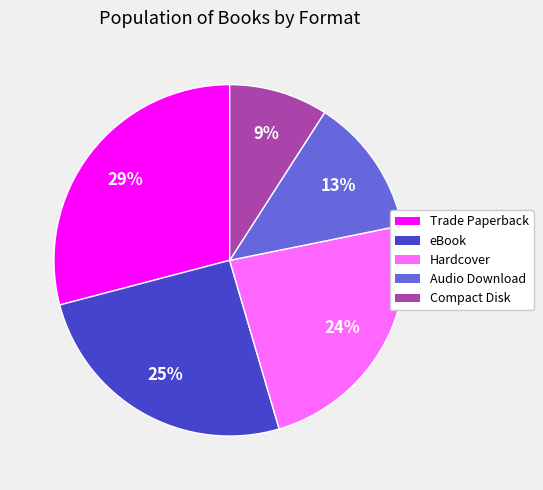

Which category has the biggest portion of the pie?

Trade Paperback